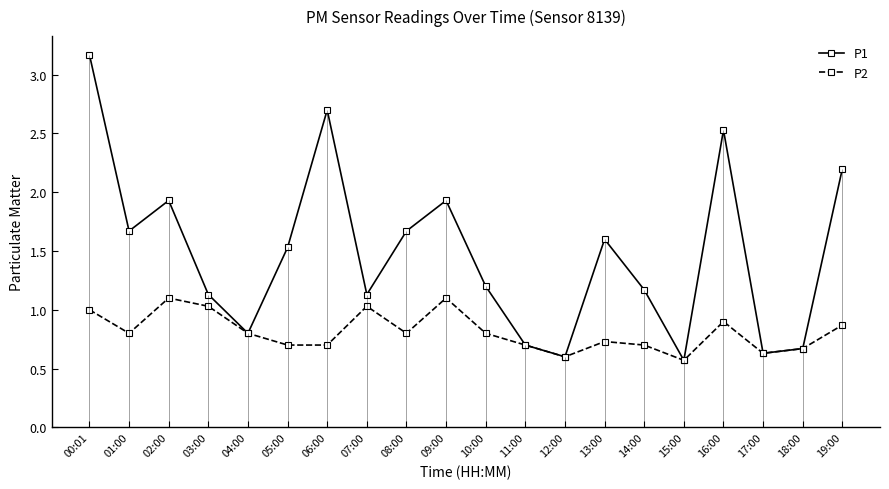

Which has a higher value, 08:00 or 13:00?

08:00